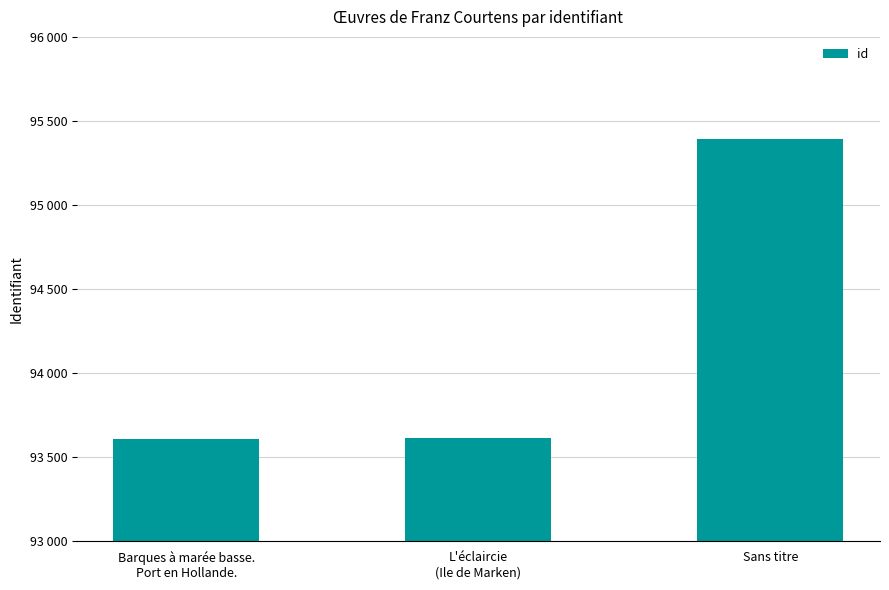

What is the difference between the maximum and minimum values?

1784